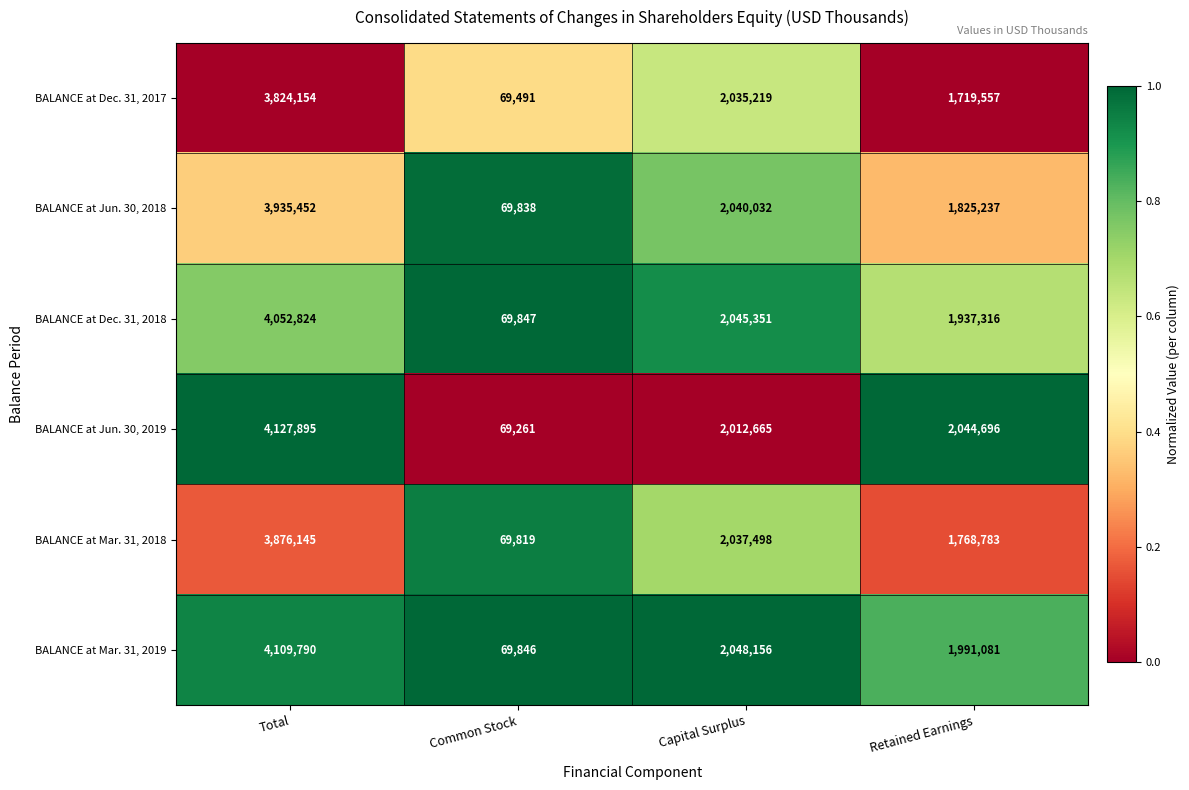

The value of BALANCE at Mar. 31, 2019 at Retained Earnings is 411560. True or false?

False